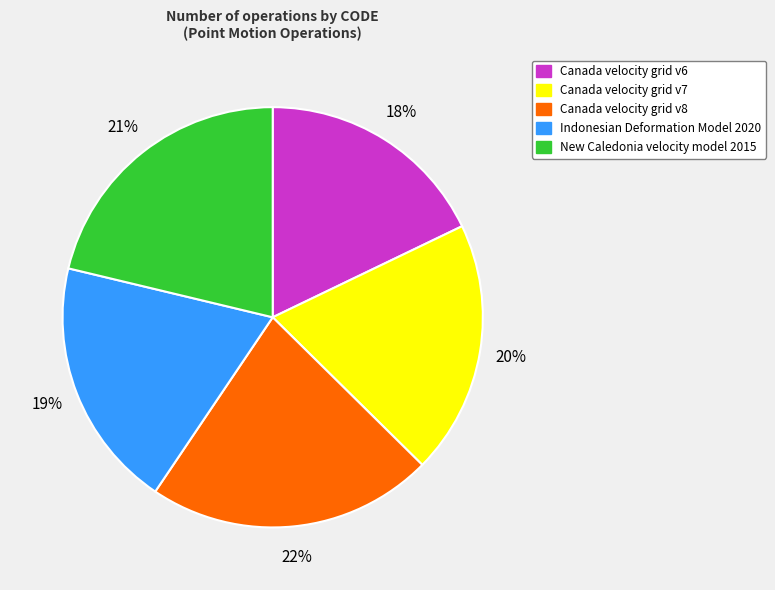

To the nearest percent, what portion does New Caledonia velocity model 2015 represent?

21%